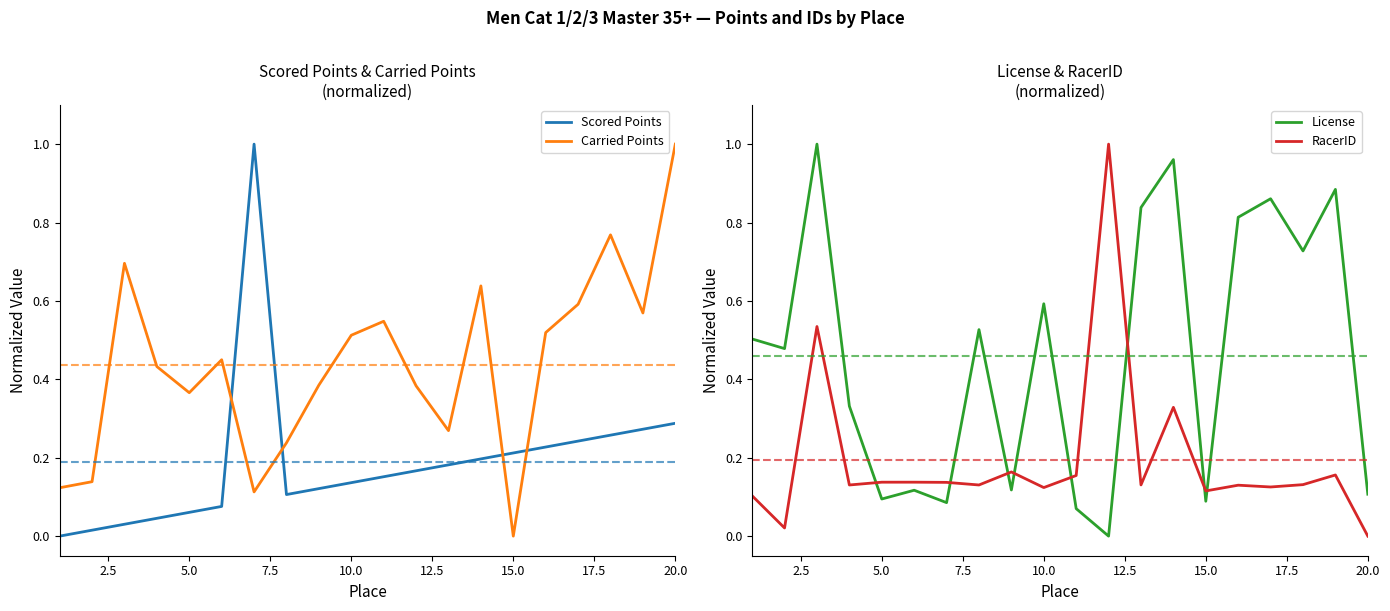

What is the difference between the maximum and minimum values in the Carried Points series?

1.0